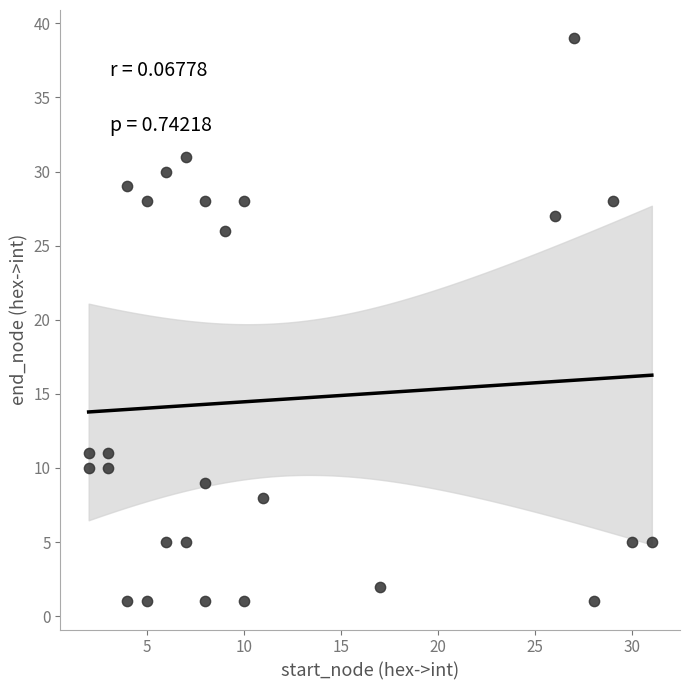

What is the range of X values (max minus min)?

29